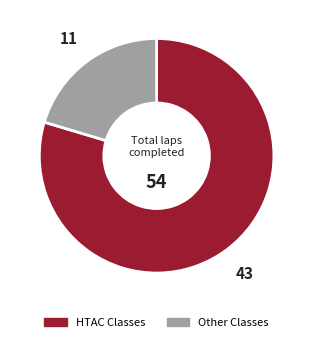

Is there any slice that represents more than half of the pie?

Yes